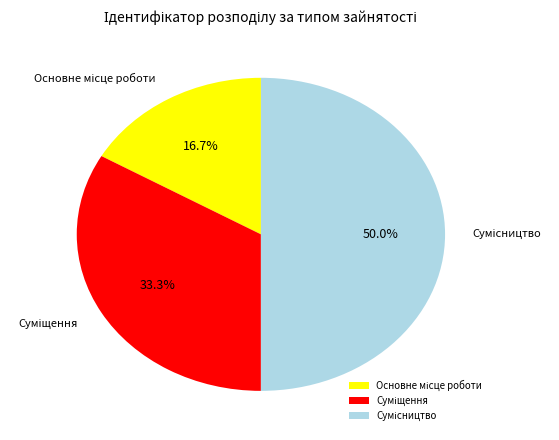

To the nearest percent, what portion does Основне місце роботи represent?

17%